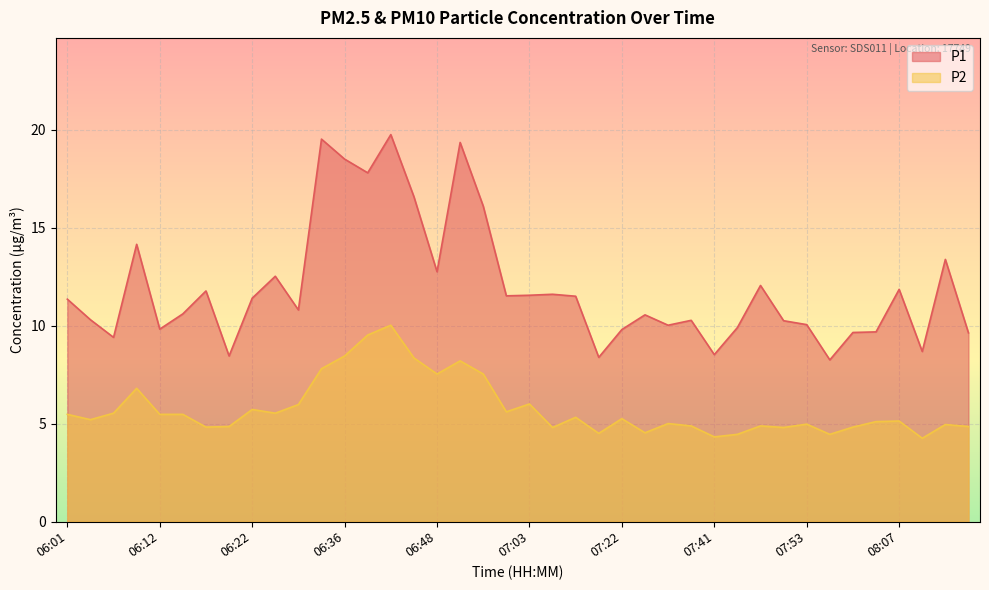

At which category does P2 reach its first local peak?

06:09